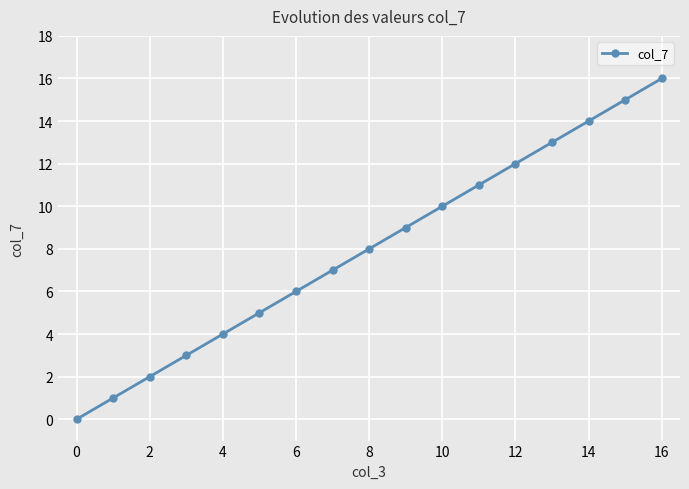

Reading left to right, transcribe all the data shown in this chart.

0	1	2	3	4	5	6	7	8	9	10	11	12	13	14	15	16